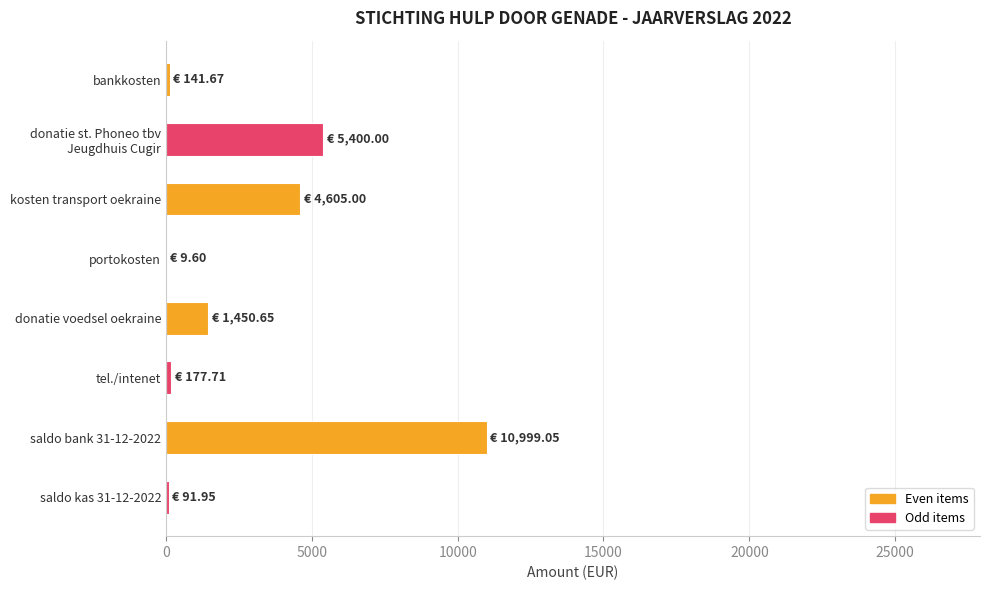

Count the number of data series in this chart.

1